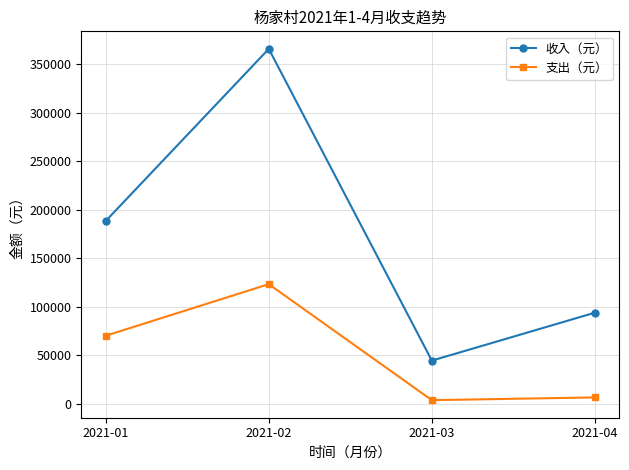

At which category does 支出（元） reach its first local valley?

2021-03